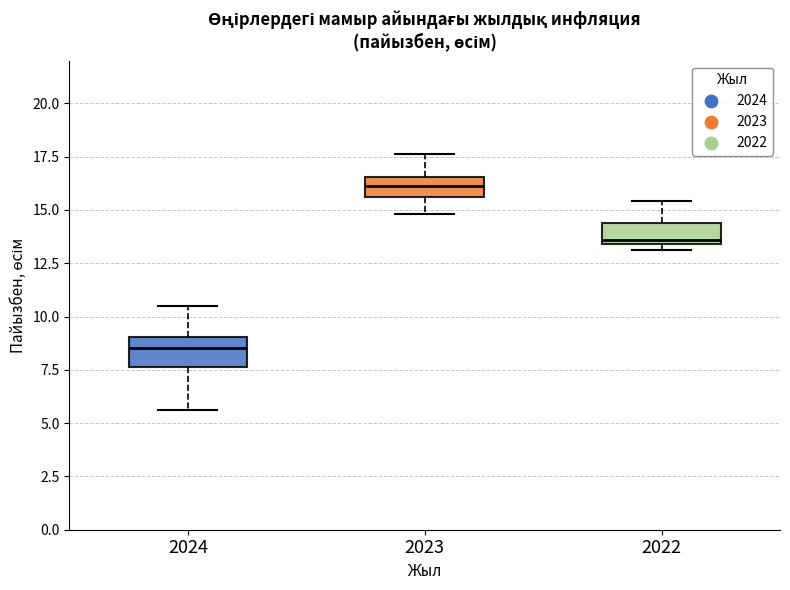

Where is the upper edge of the box at x = 2023 on the y-axis? The values are not printed on the chart, so give them approximately, as read against the axis.

16.5